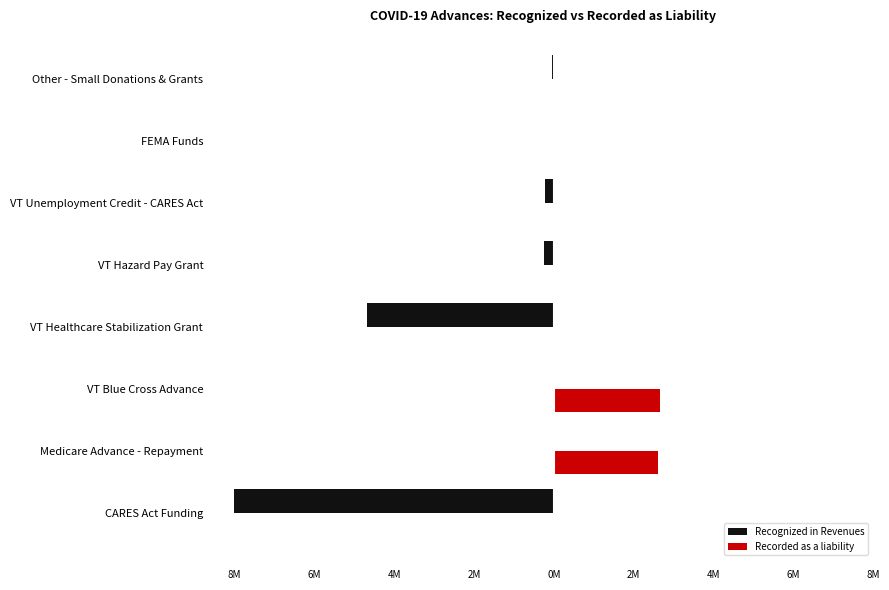

What are all the series names shown in the legend?

Recognized in Revenues, Recorded as a liability